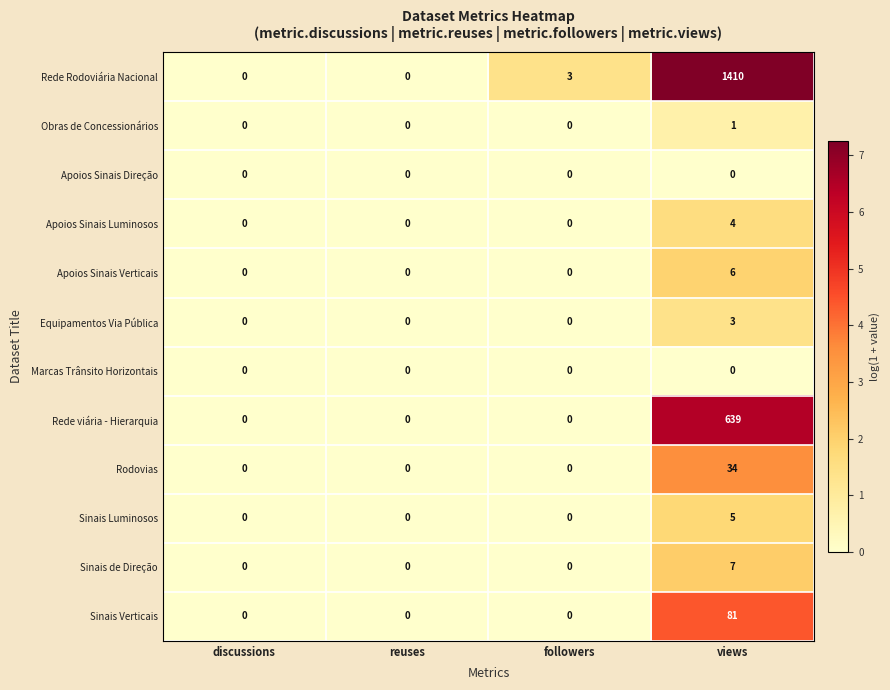

The Sinais Luminosos series shows 5 at views. True or false?

True